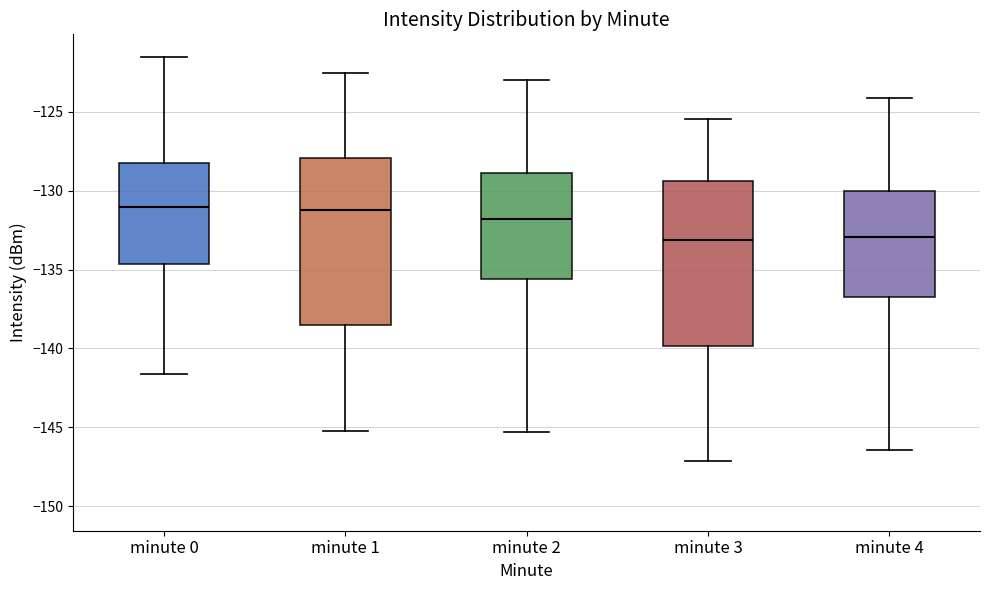

Where is the upper edge of the box for minute 2 on the y-axis? The values are not printed on the chart, so give them approximately, as read against the axis.

-129.0